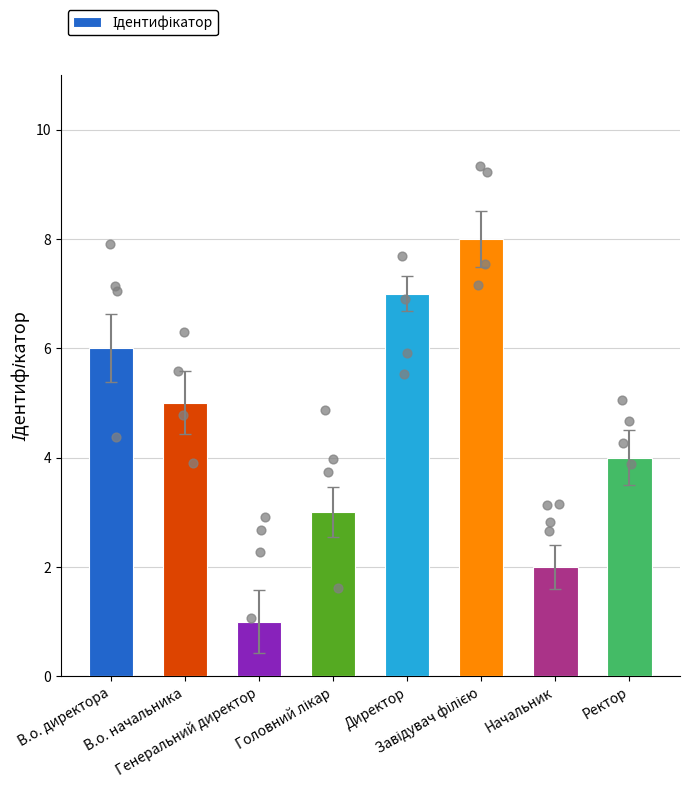

What is the change in value from В.о. директора to Директор?

+1